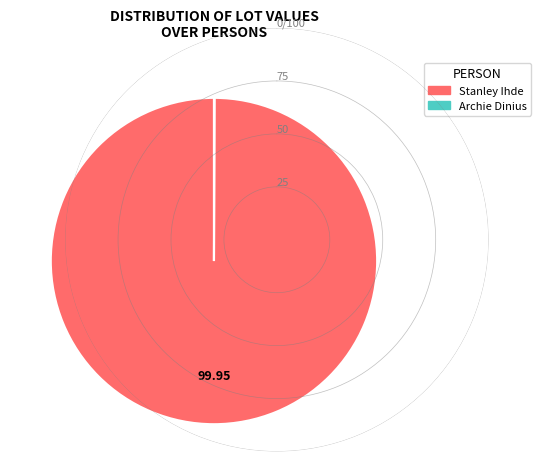

The Stanley Ihde slice represents 100% of the pie. True or false?

True